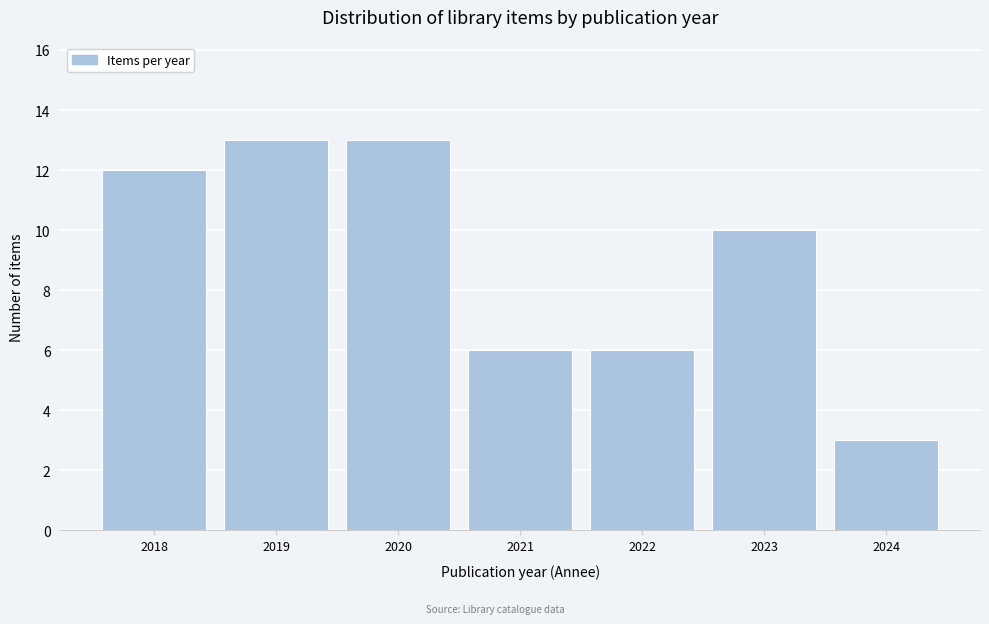

Reading left to right, list all the values displayed in this chart.

12	13	13	6	6	10	3